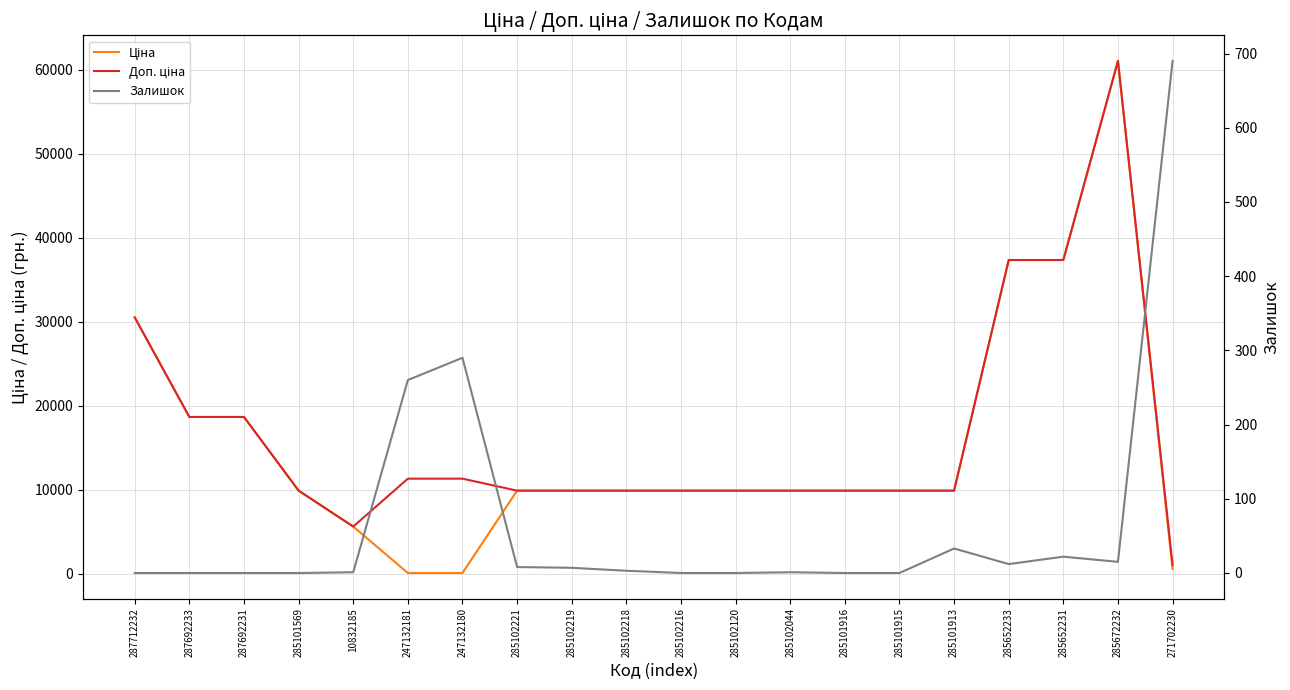

True or false: Доп. ціна has a value of 21445.6 at 285672232.

False